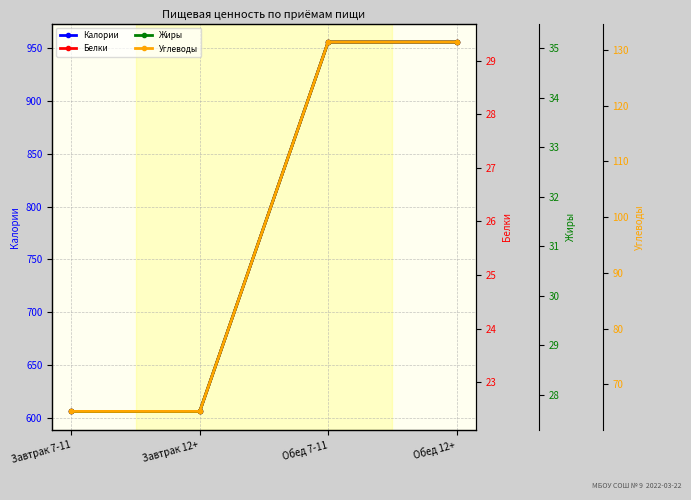

True or false: Жиры has more than 1 points higher than both neighbors.

False